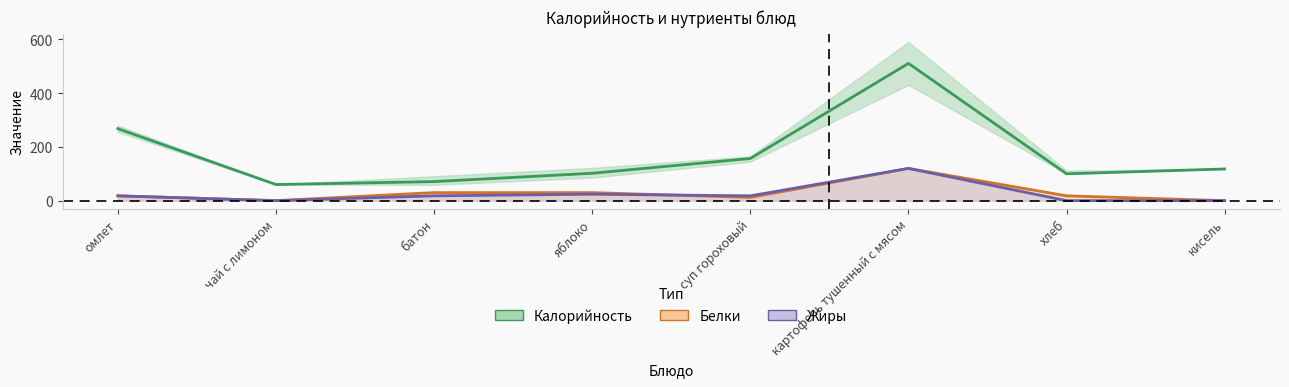

Reading left to right, transcribe all the data shown in this chart.

Калорийность: омлет=268	чай с лимоном=60	батон=71	яблоко=102	суп гороховый=157	картофель тушенный с мясом=511	хлеб=100	кисель=118
Белки: омлет=18	чай с лимоном=0	батон=30	яблоко=30	суп гороховый=12	картофель тушенный с мясом=120	хлеб=18	кисель=0
Жиры: омлет=18	чай с лимоном=0	батон=18	яблоко=24	суп гороховый=18	картофель тушенный с мясом=120	хлеб=0	кисель=0